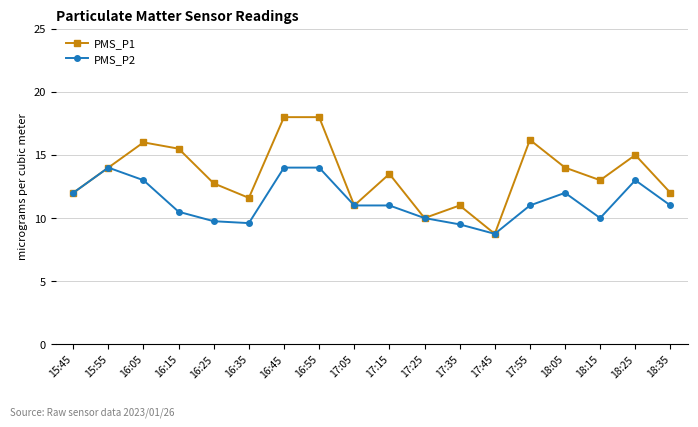

What is the difference between the PMS_P2 values at 15:45 and 17:35?

2.5